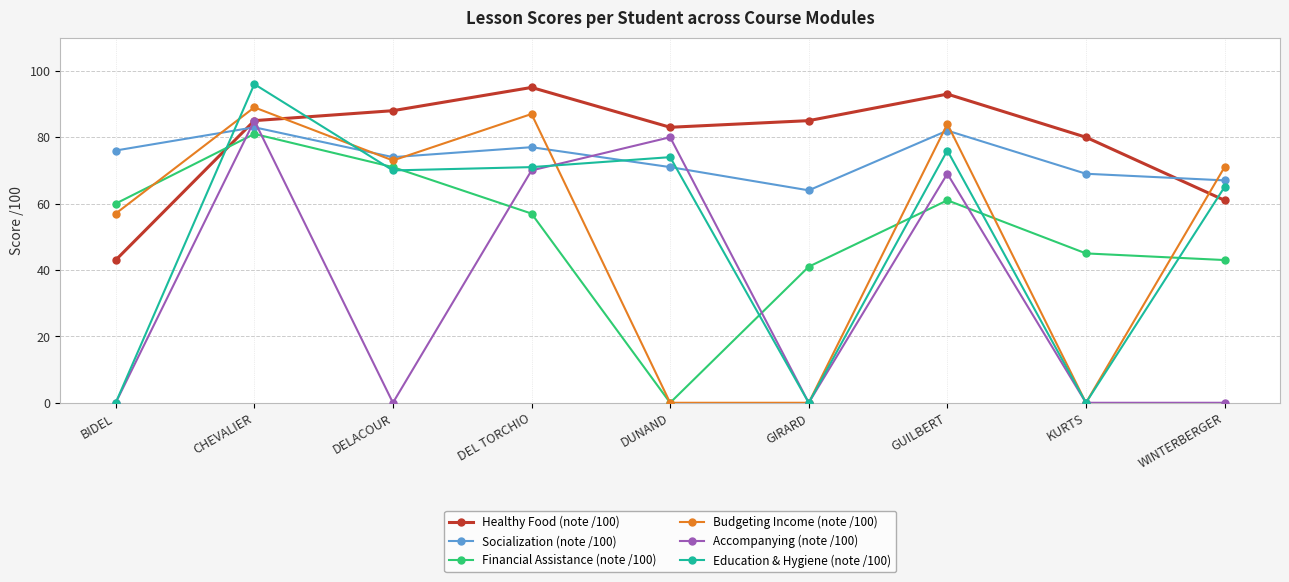

The Healthy Food (note /100) series shows 58 at BIDEL. True or false?

False